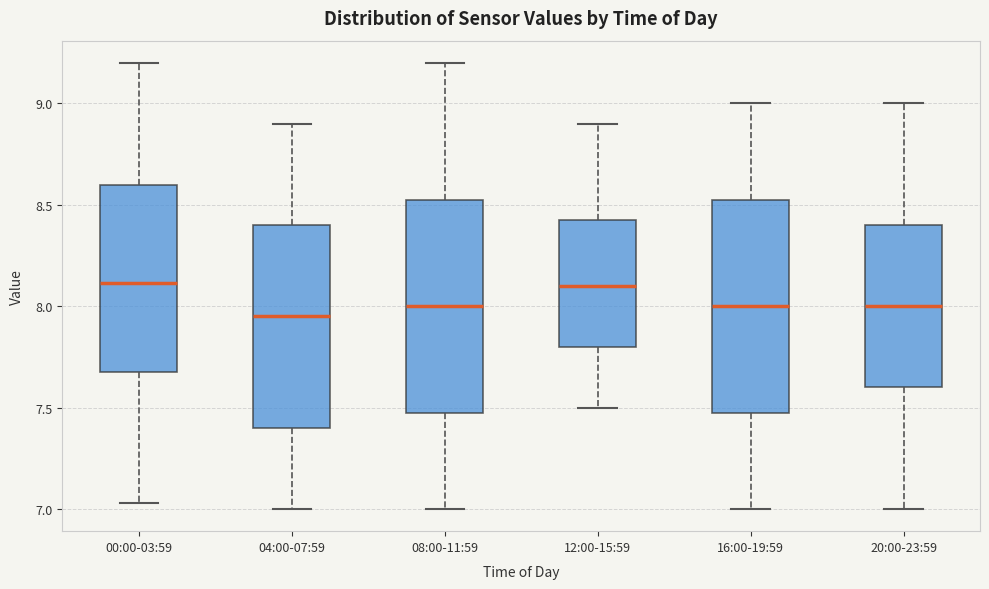

Where does the median line of the box for 20:00-23:59 sit on the y-axis? The values are not printed on the chart, so give them approximately, as read against the axis.

8.00